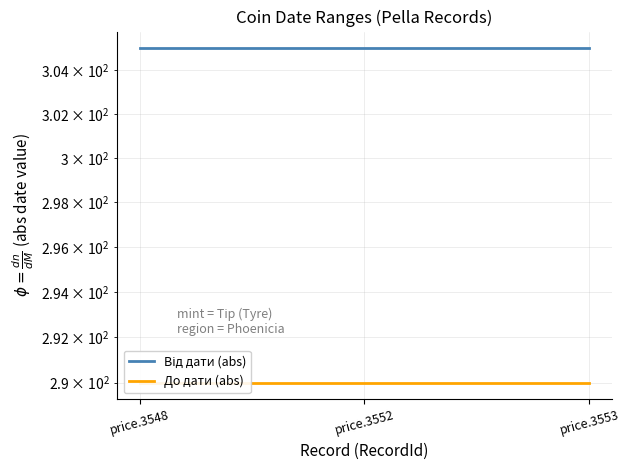

Rank the categories by До дати (abs) value from highest to lowest.

price.3548, price.3552, price.3553